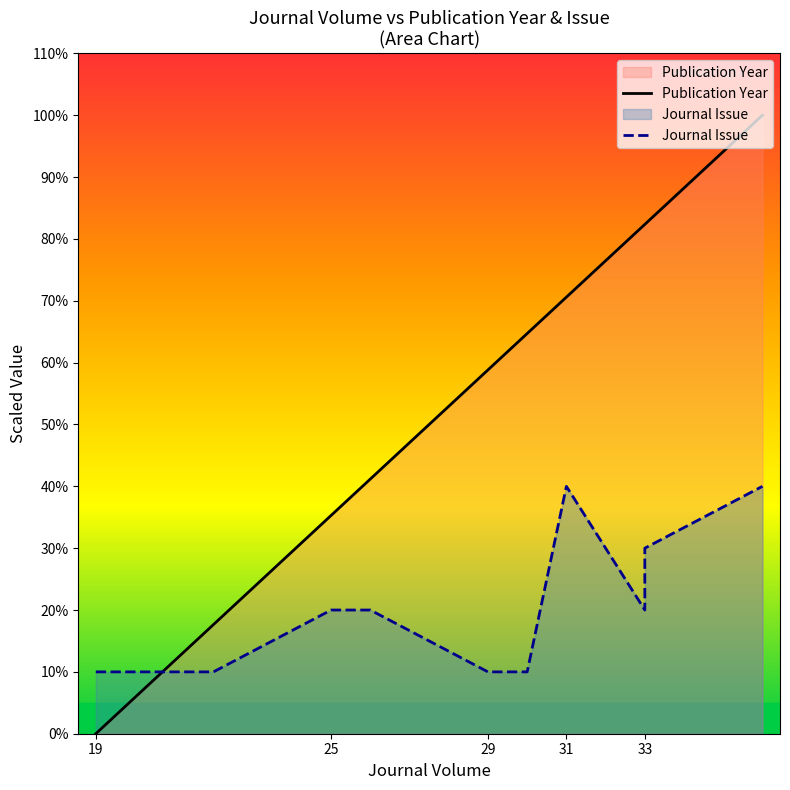

Where is the first local maximum for Journal Issue?

31